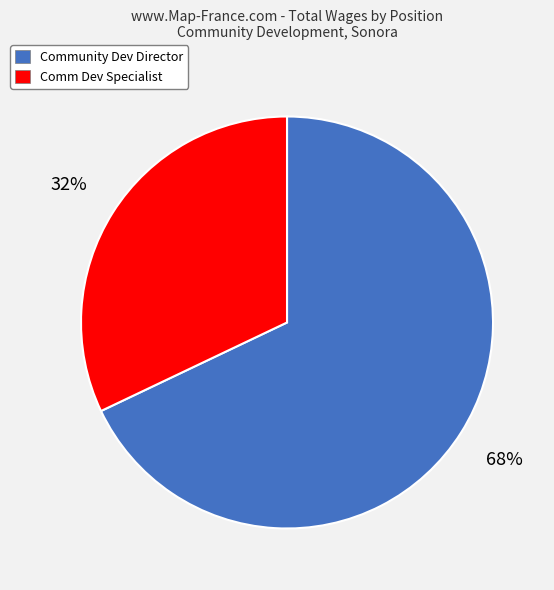

The Community Dev Director slice represents 68% of the pie. True or false?

True